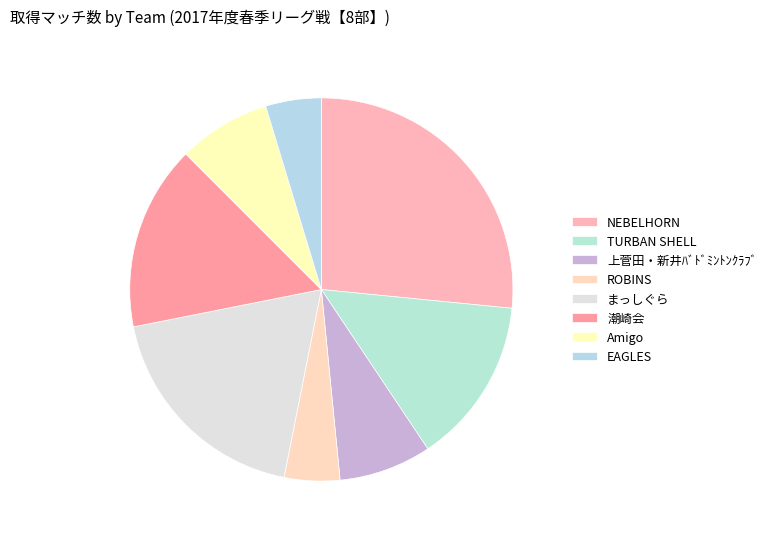

Count the number of slices in the pie.

8